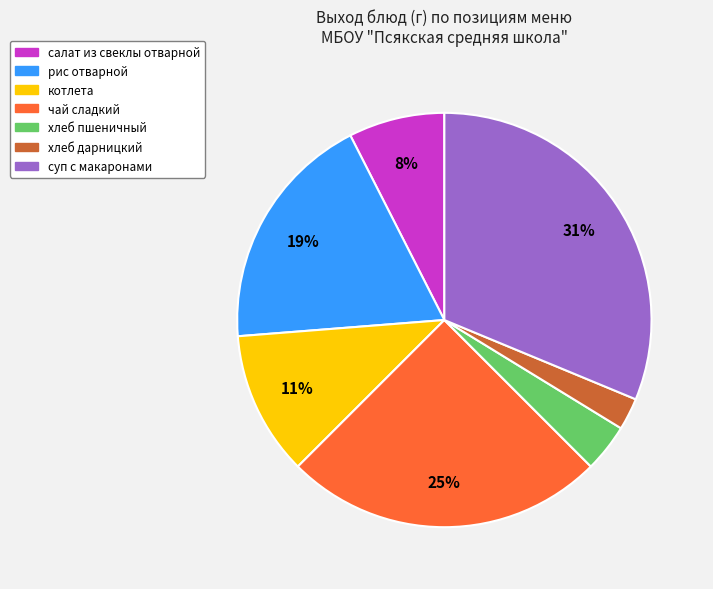

Which slice is the largest?

суп с макаронами